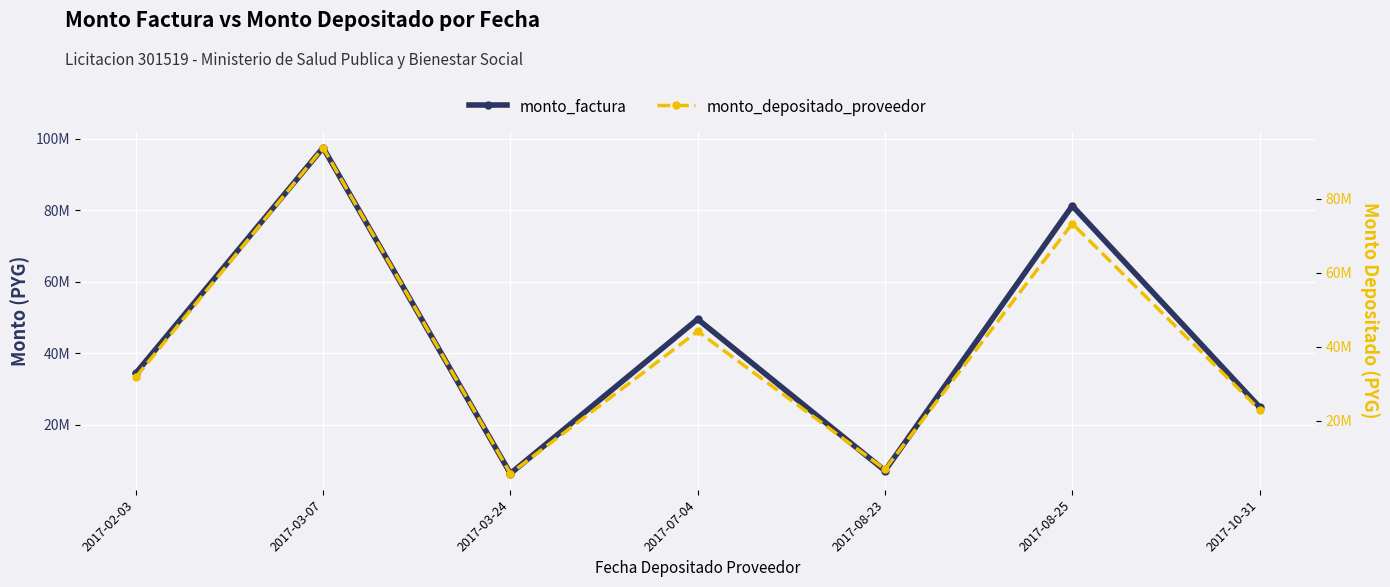

At which label does monto_depositado_proveedor first exceed 31780834?

2017-03-07